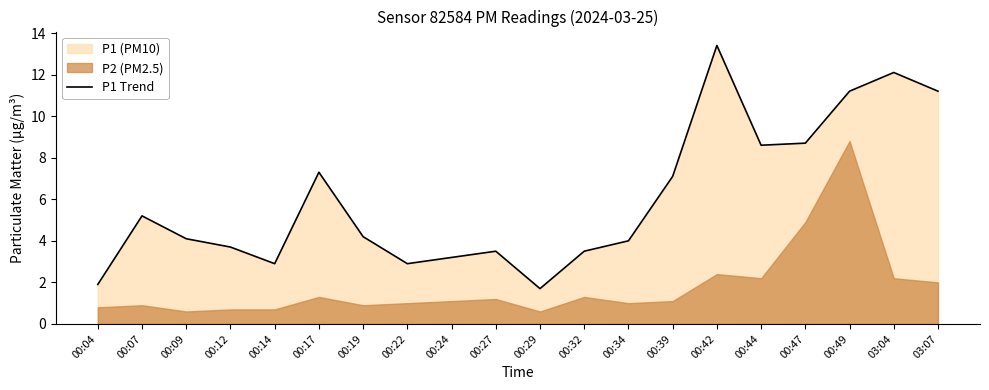

The value of P1 Trend at 03:04 is 12.1. True or false?

True